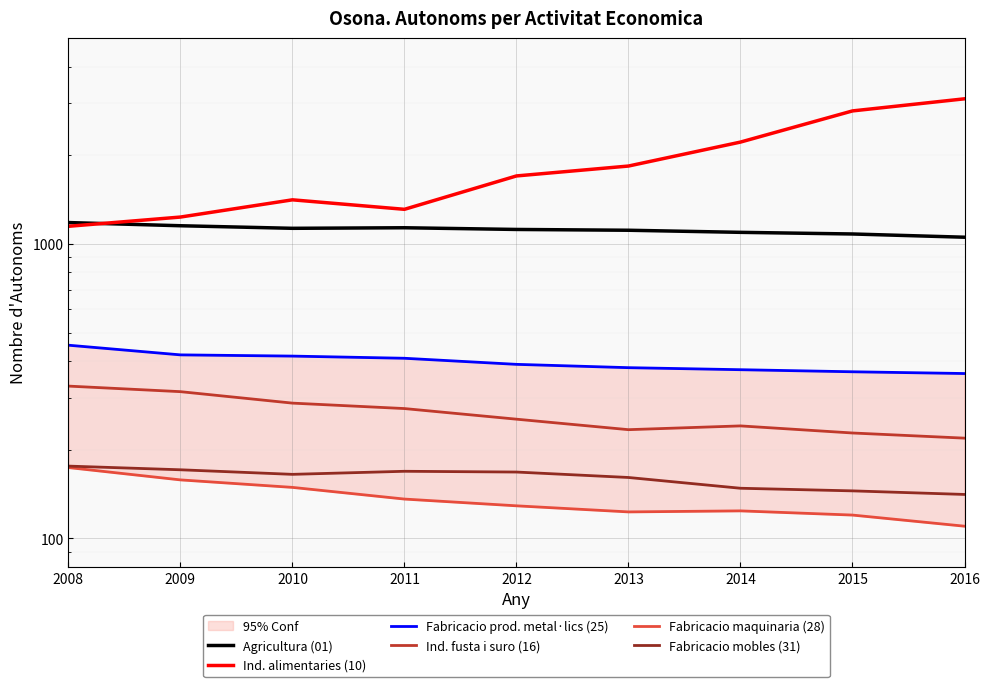

What is the average value of the Ind. alimentaries (10) series?

1867